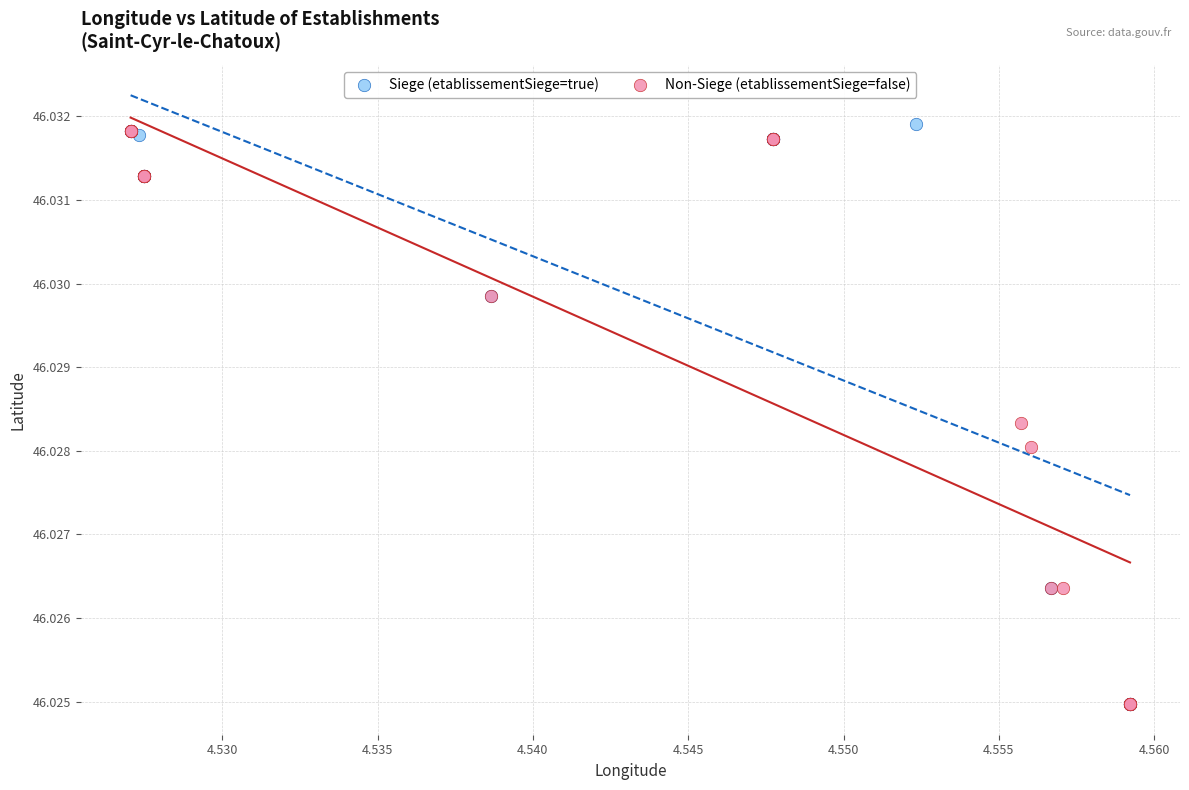

Which series has the widest spread of Y values?

Siege (etablissementSiege=true)